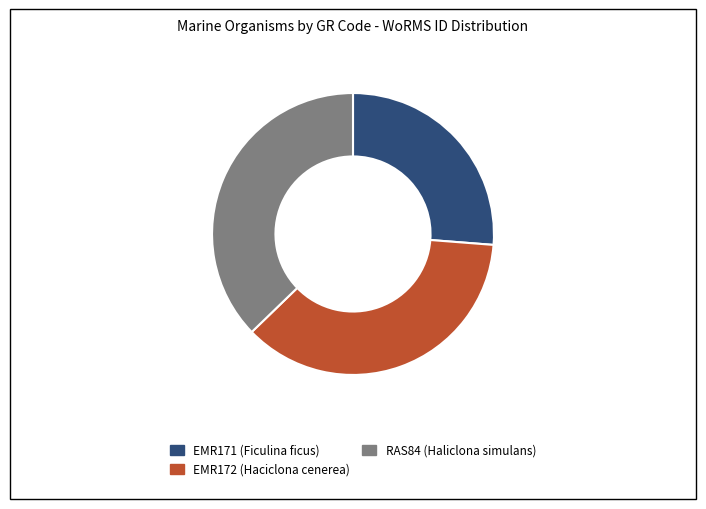

Which has a higher value, EMR171 (Ficulina ficus) or EMR172 (Haciclona cenerea)?

EMR172 (Haciclona cenerea)